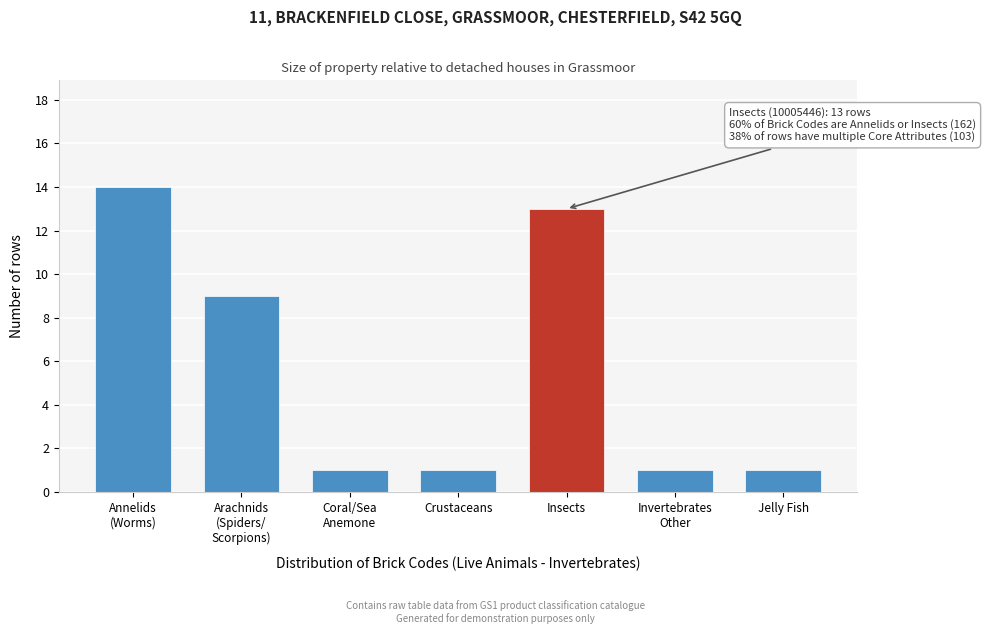

Reading right to left, what are all the values shown in this chart?

1	1	13	1	1	9	14